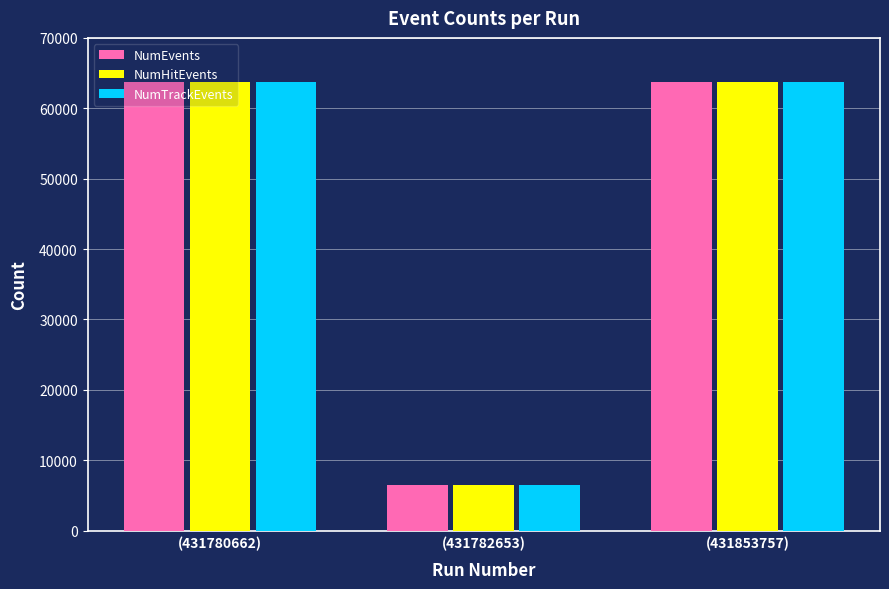

Is the value of NumHitEvents at (431782653) greater than the value of NumTrackEvents at (431853757)?

No